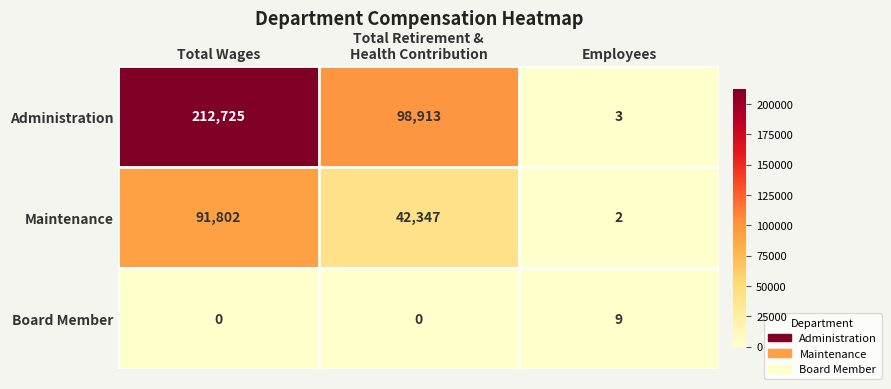

How many categories are shown in the chart?

3